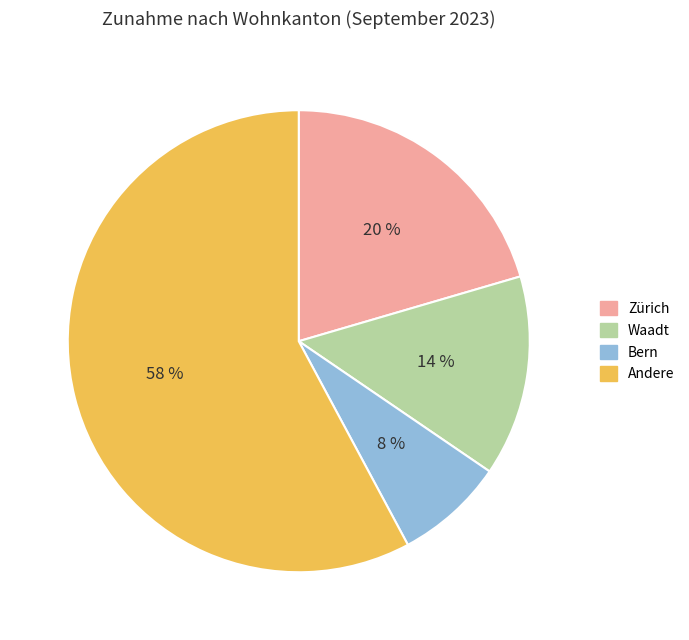

Is there a majority slice in this chart?

Yes